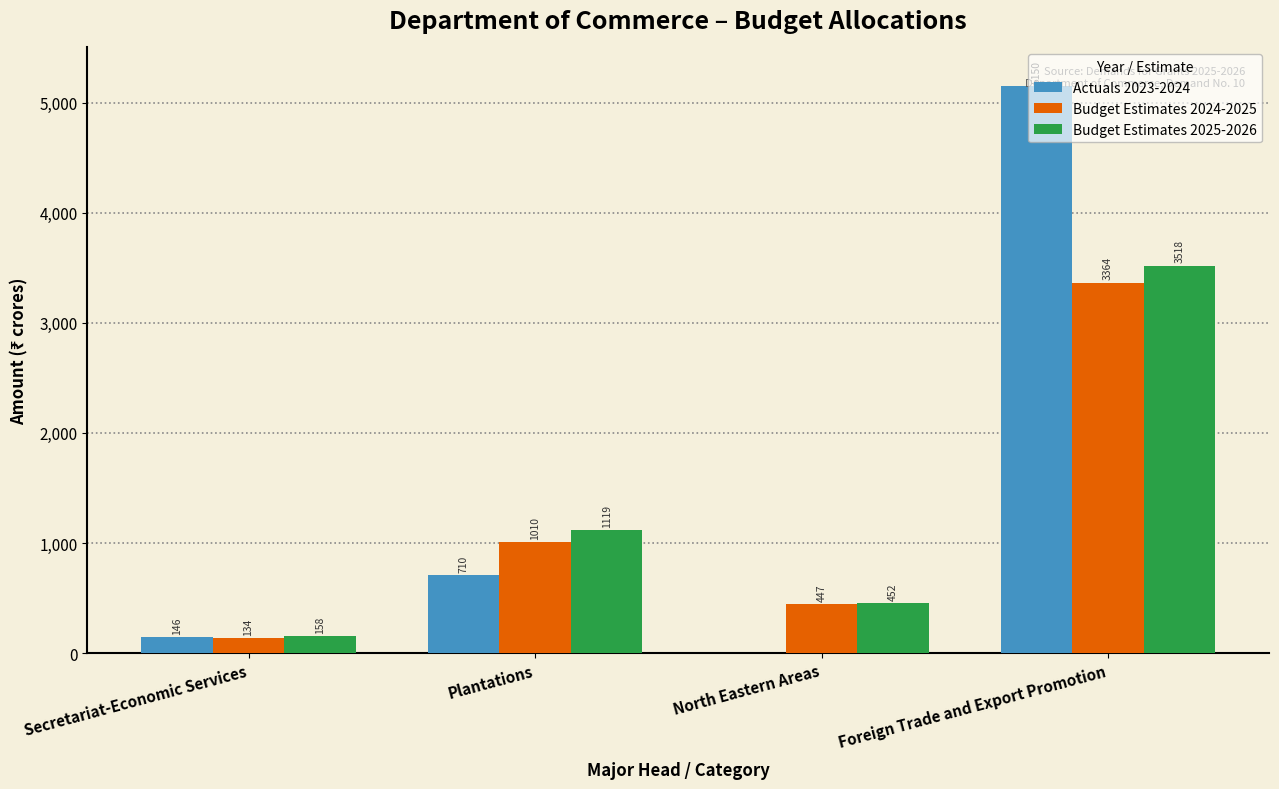

What is the maximum value for Budget Estimates 2024-2025?

3363.9